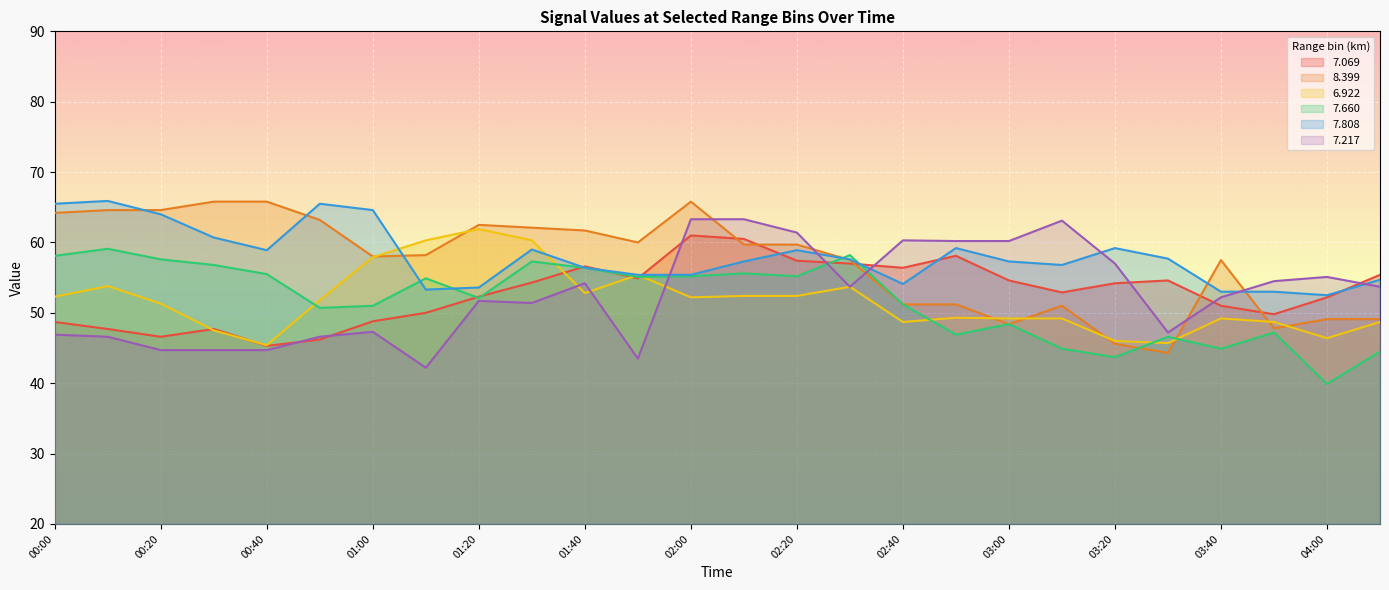

Reading left to right, what are all the values shown in this chart?

  7.069: 48.7	47.7	46.6	47.7	45.3	46.2	48.8	50.0	52.3	54.3	56.6	54.9	61.0	60.5	57.4	57.0	56.4	58.1	54.6	52.9	54.2	54.6	51.0	49.8	52.2	55.4
  8.399: 64.2	64.6	64.6	65.8	65.8	63.2	58.0	58.2	62.5	62.1	61.7	60.0	65.8	59.7	59.7	57.5	51.2	51.2	48.4	51.0	45.6	44.3	57.5	47.8	49.1	49.1
  6.922: 52.3	53.8	51.3	47.5	45.4	51.8	57.9	60.3	61.9	60.3	52.8	55.4	52.2	52.4	52.4	53.7	48.7	49.3	49.2	49.2	46.0	45.7	49.2	48.7	46.4	48.7
  7.660: 58.1	59.1	57.6	56.8	55.5	50.7	51.0	54.9	52.1	57.3	56.4	55.1	55.2	55.6	55.2	58.2	51.2	46.9	48.4	44.9	43.7	46.6	44.9	47.2	39.9	44.5
  7.808: 65.5	65.9	64.0	60.7	58.9	65.5	64.6	53.3	53.6	59.0	56.4	55.4	55.4	57.3	58.9	57.6	54.1	59.2	57.3	56.8	59.2	57.7	53.0	53.0	52.5	54.7
  7.217: 46.9	46.6	44.7	44.7	44.7	46.6	47.3	42.2	51.7	51.4	54.2	43.5	63.3	63.3	61.4	53.7	60.3	60.2	60.2	63.1	57.0	47.2	52.2	54.5	55.1	53.7